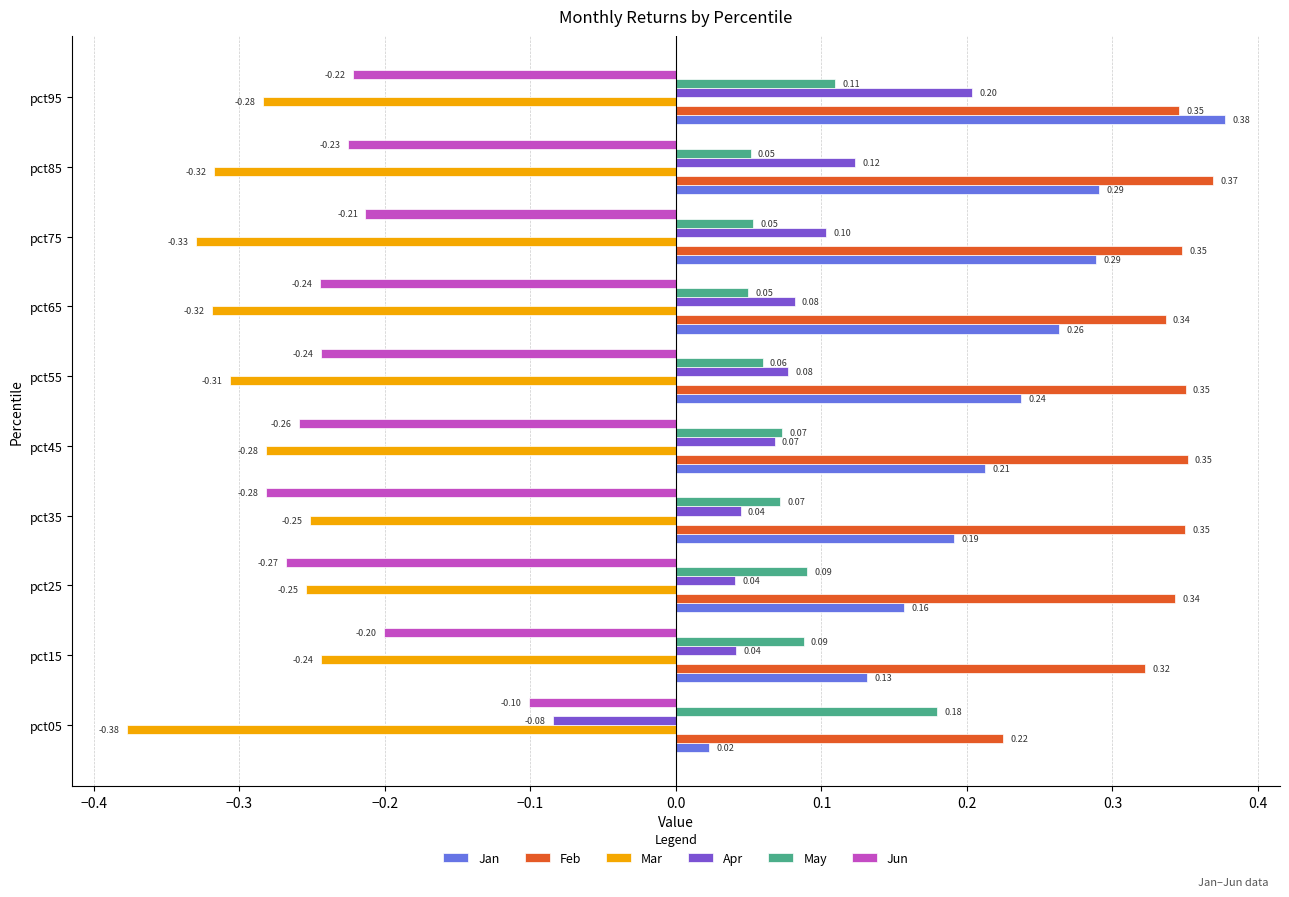

Which series has the largest range (max minus min)?

Jan